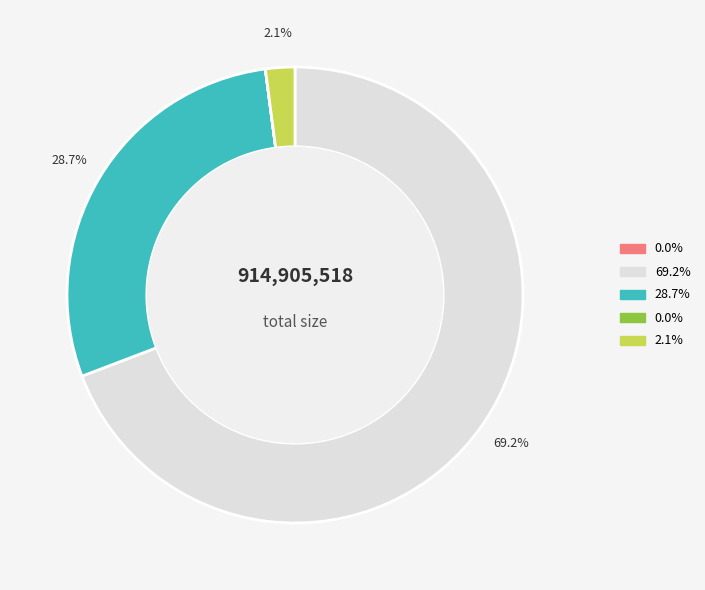

Is there a majority slice in this chart?

Yes